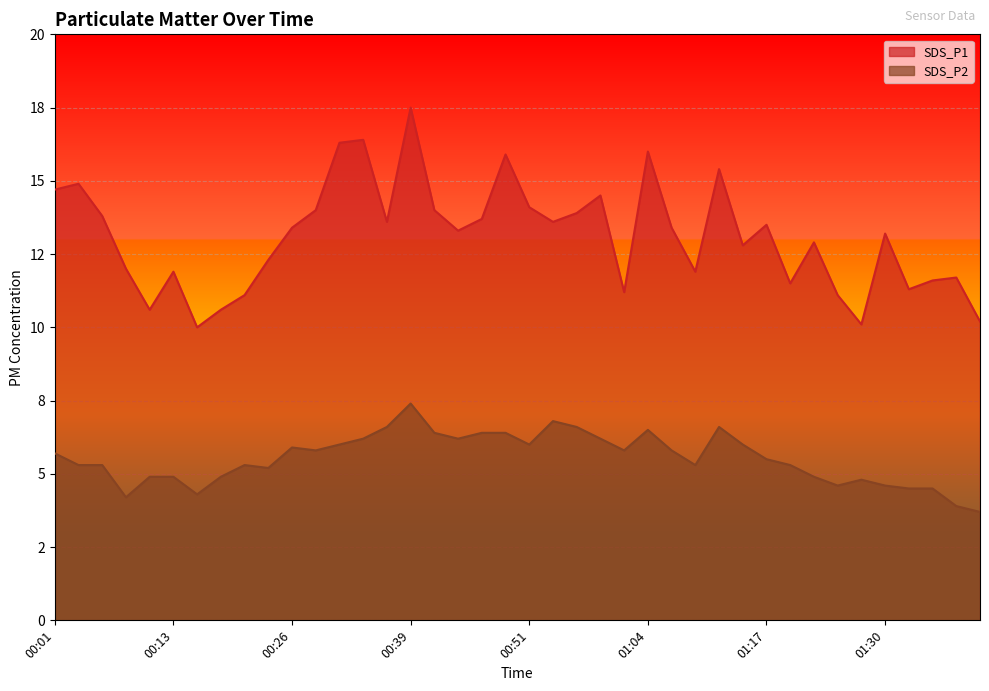

True or false: SDS_P1 and SDS_P2 cross at least once.

False